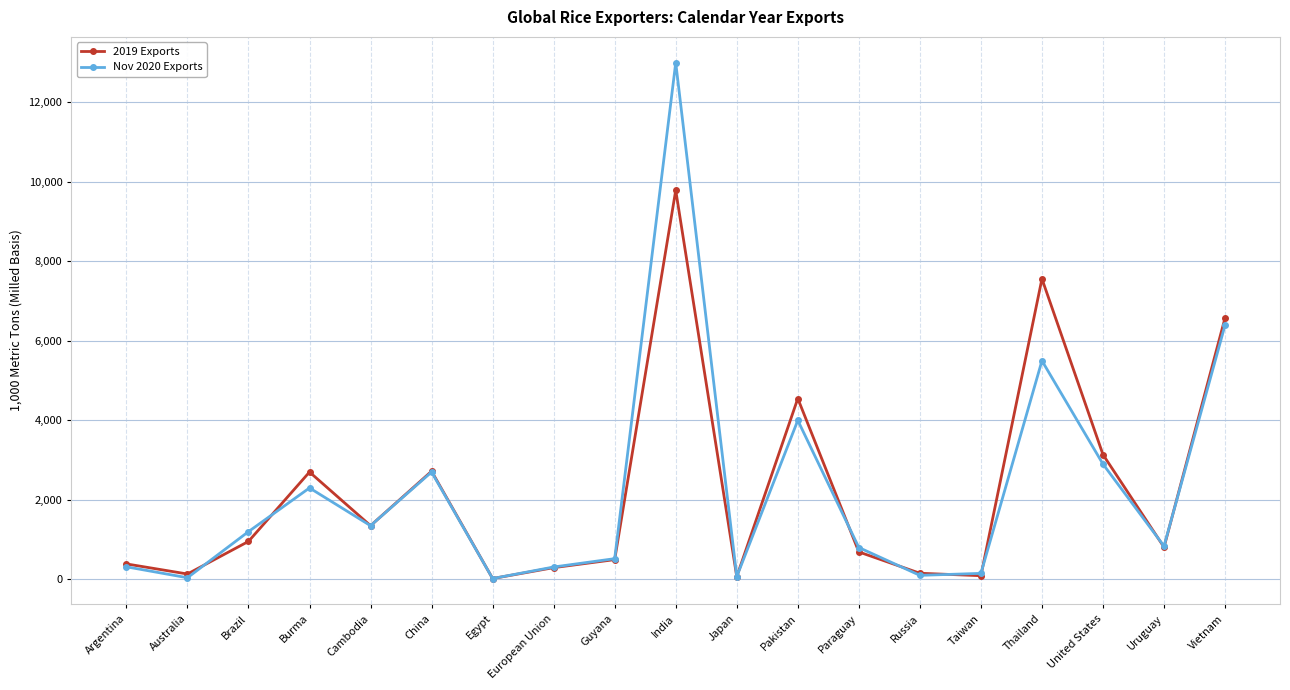

List the series in order of their peak value, lowest first.

2019 Exports, Nov 2020 Exports